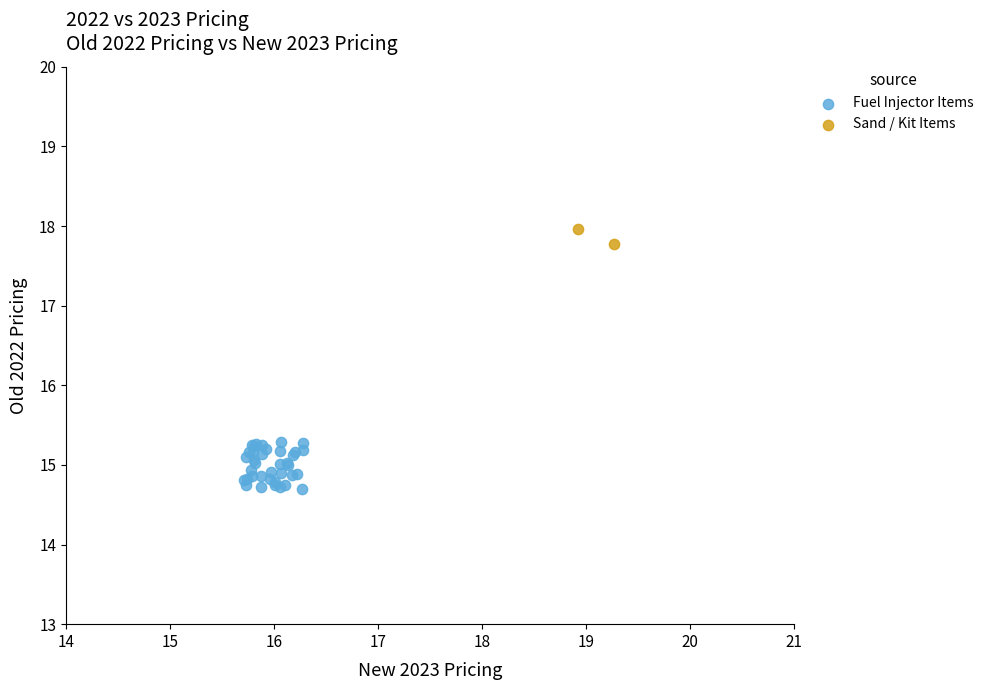

Which series contains the lowest Y value?

Fuel Injector Items